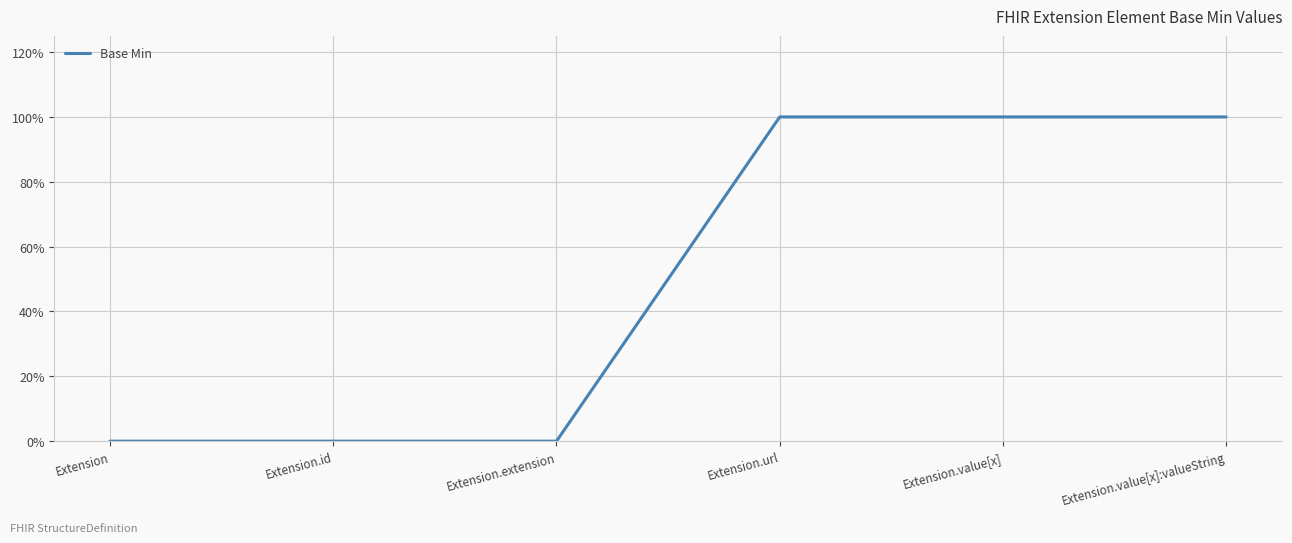

True or false: the data has more than 2 interior local peaks.

False